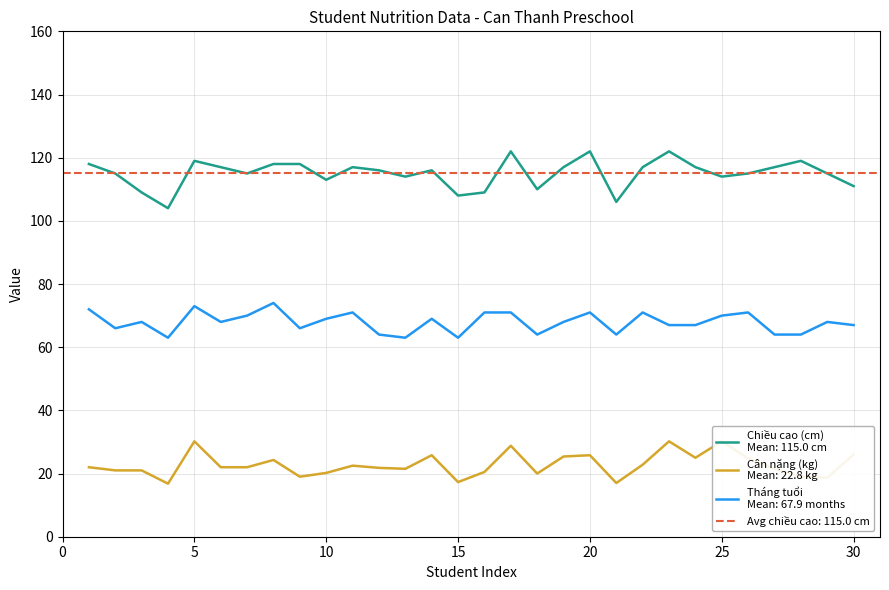

Reading left to right, list all the values displayed in this chart.

Tháng tuổi (x): 72.0	66.0	68.0	63.0	73.0	68.0	70.0	74.0	66.0	69.0	71.0	64.0	63.0	69.0	63.0	71.0	71.0	64.0	68.0	71.0	64.0	71.0	67.0	67.0	70.0	71.0	64.0	64.0	68.0	67.0
Cân nặng (kg): 22.0	21.0	21.0	16.8	30.2	22.0	22.0	24.3	19.0	20.2	22.5	21.8	21.5	25.8	17.3	20.5	28.8	20.0	25.4	25.8	17.0	22.8	30.2	25.0	30.2	24.8	21.5	19.0	18.7	26.0
Chiều cao (cm): 118.0	115.0	109.0	104.0	119.0	117.0	115.0	118.0	118.0	113.0	117.0	116.0	114.0	116.0	108.0	109.0	122.0	110.0	117.0	122.0	106.0	117.0	122.0	117.0	114.0	115.0	117.0	119.0	115.0	111.0